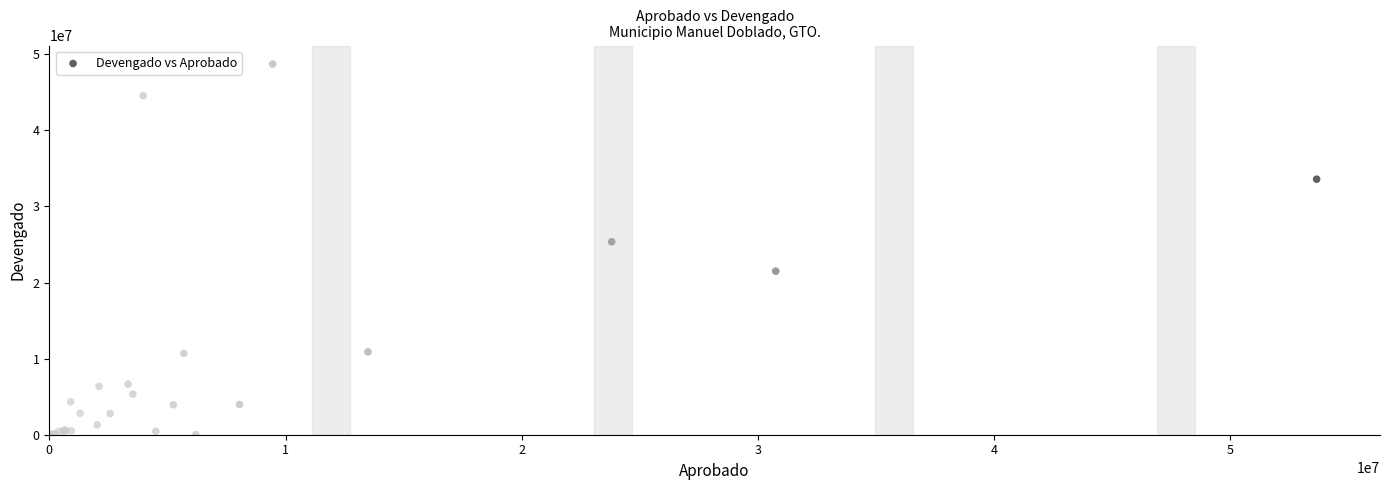

What Y value in the scatter plot is closest to 24353035?

25350324.7